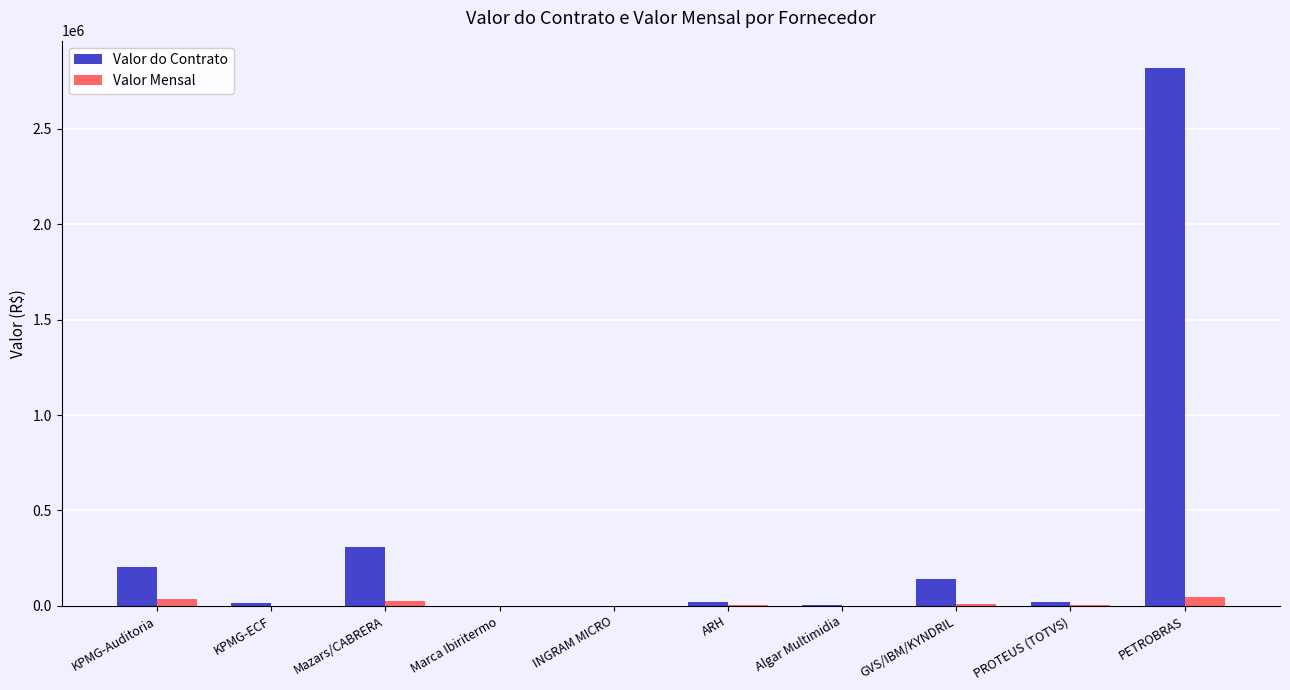

At which category is the sum across all series the highest?

PETROBRAS